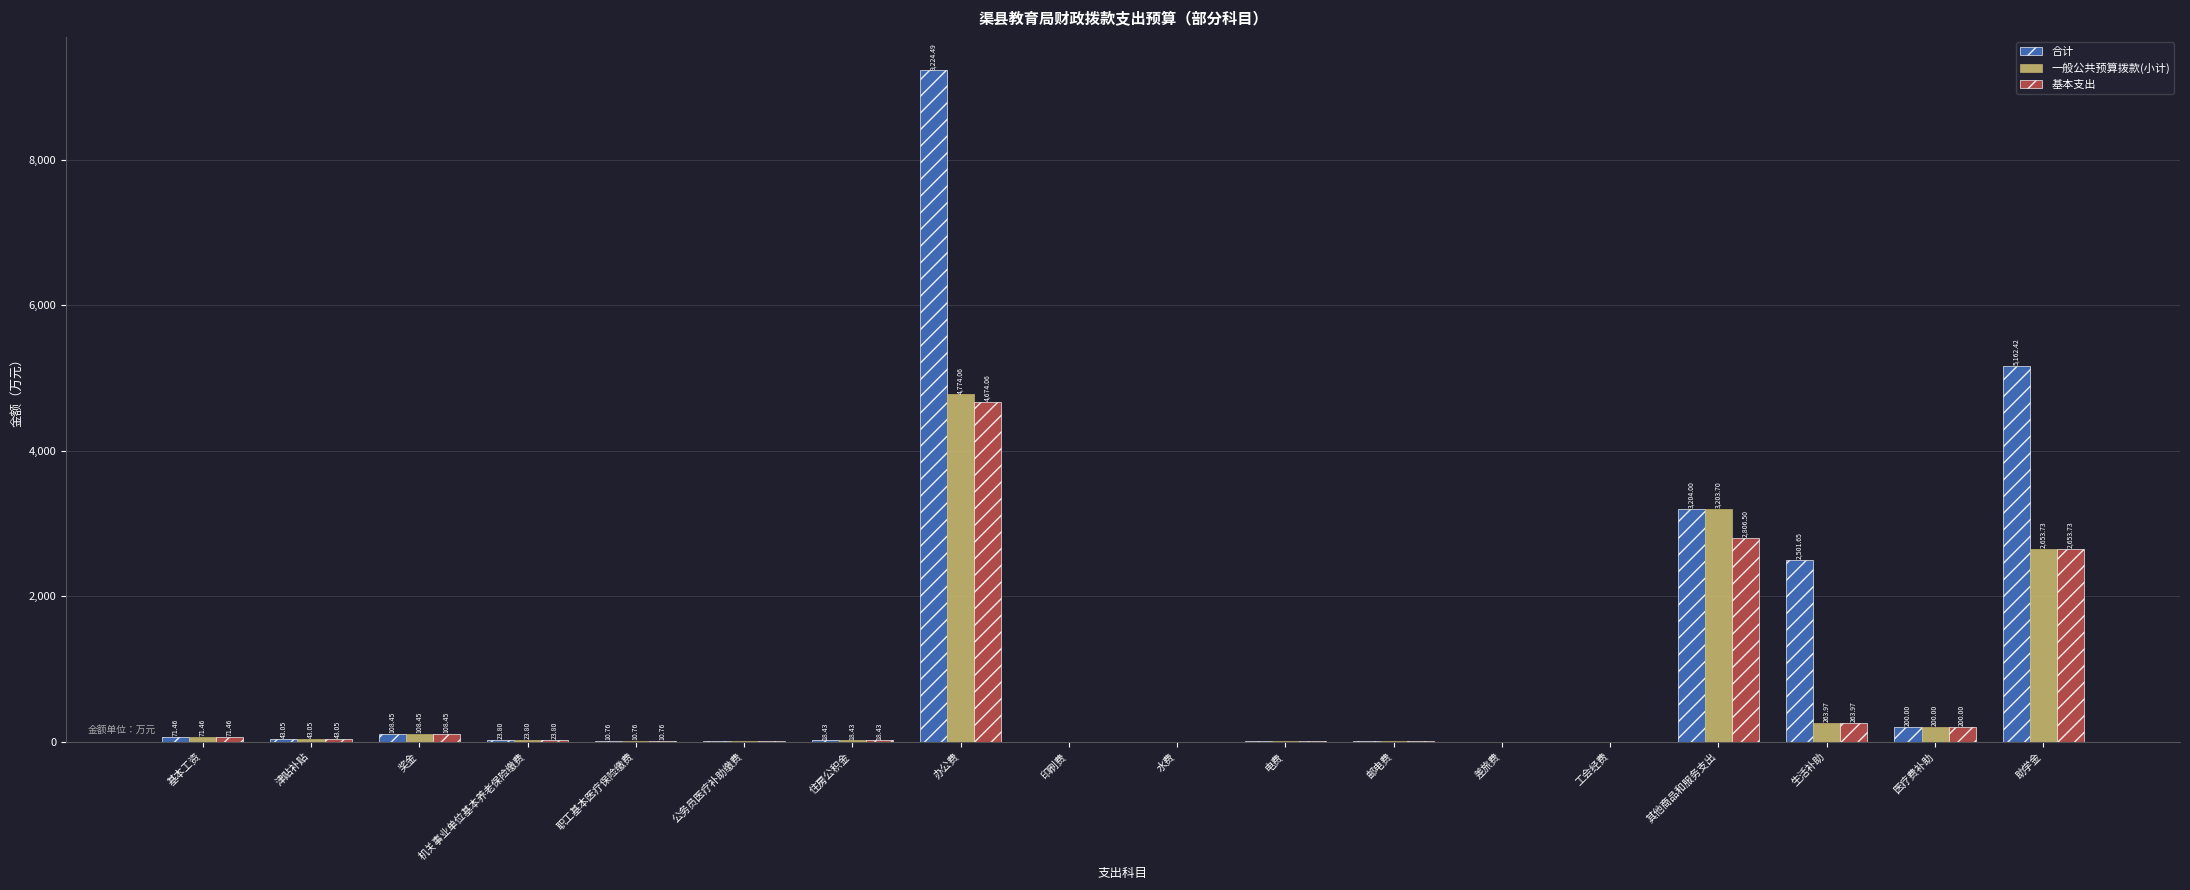

Which series has the largest total across all categories?

合计